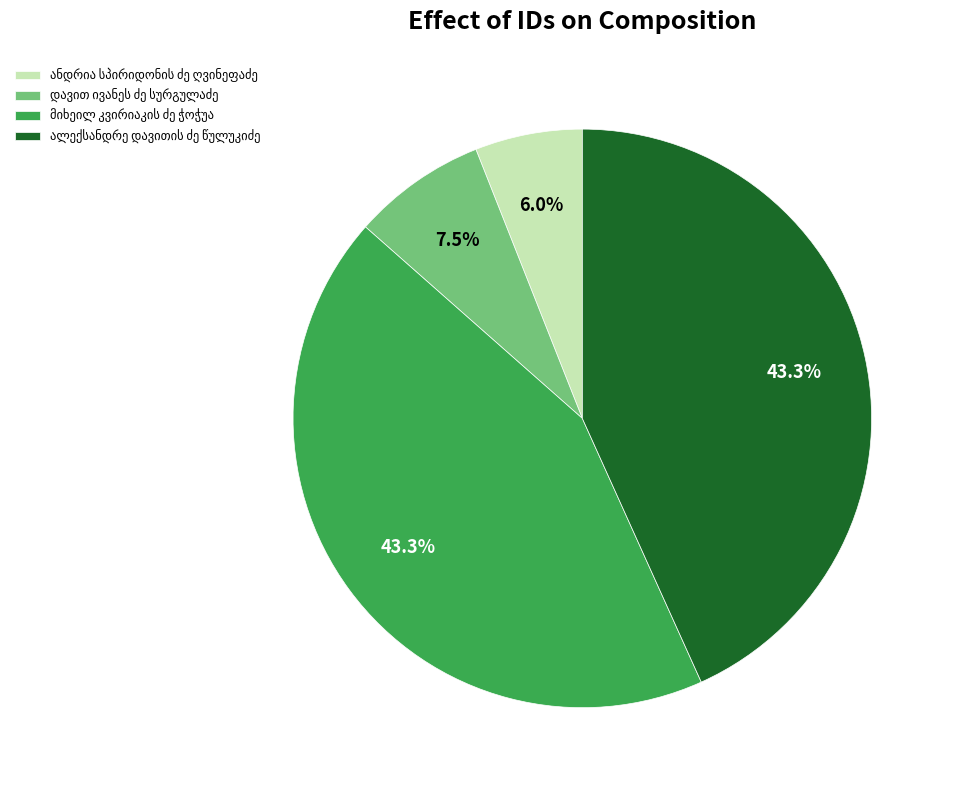

Is there any slice that represents more than half of the pie?

No